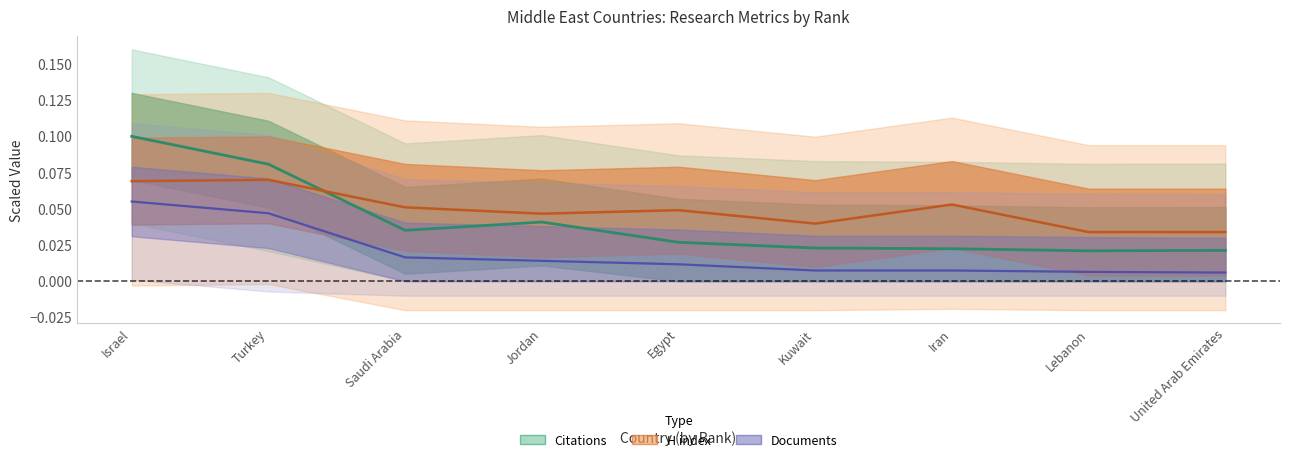

Does the chart display data point markers on the line(s)?

No